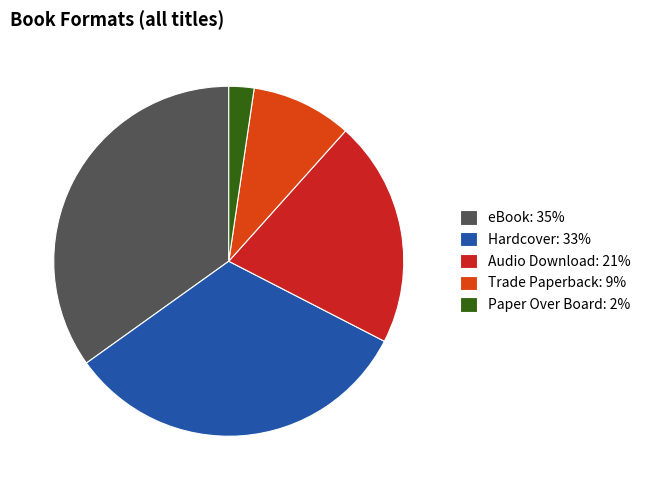

Which has a higher value, Hardcover: 33% or Paper Over Board: 2%?

Hardcover: 33%